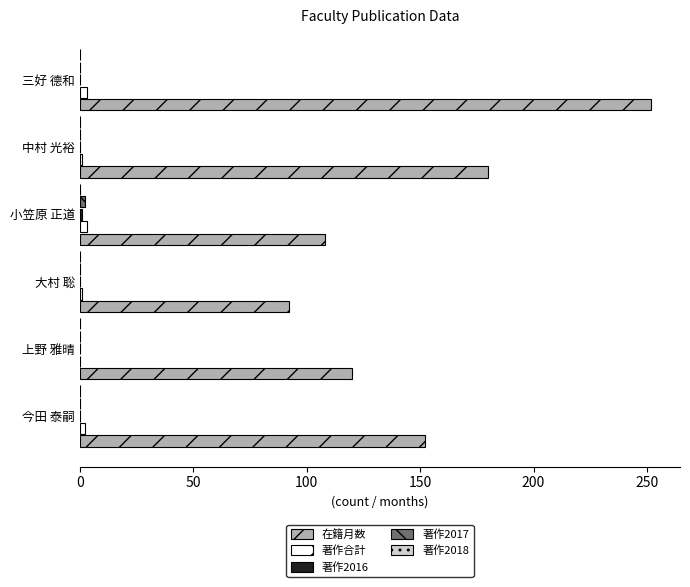

What is the sum of all 在籍月数 values?

904